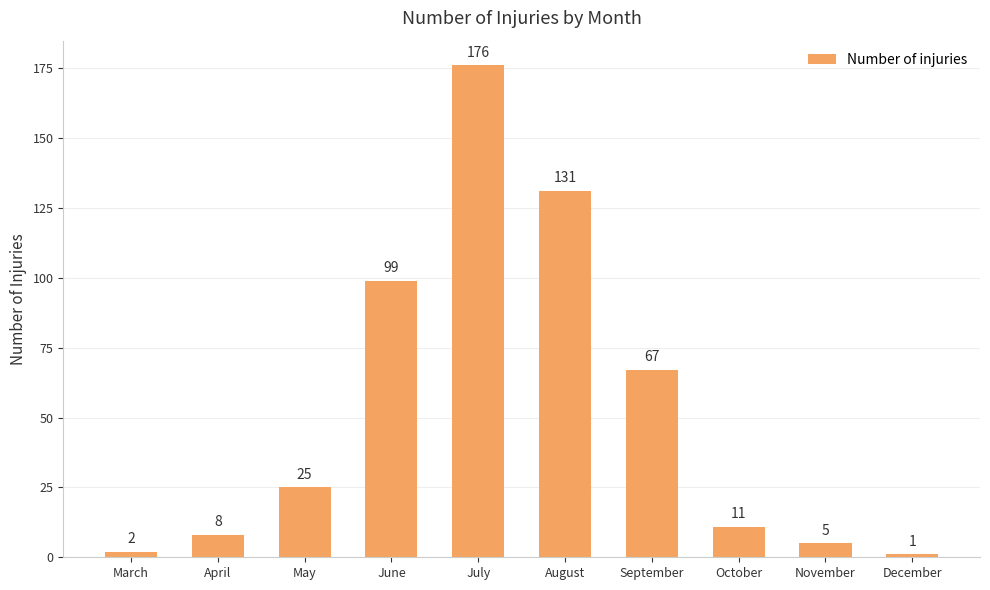

Rank the categories by value from lowest to highest.

December, March, November, April, October, May, September, June, August, July